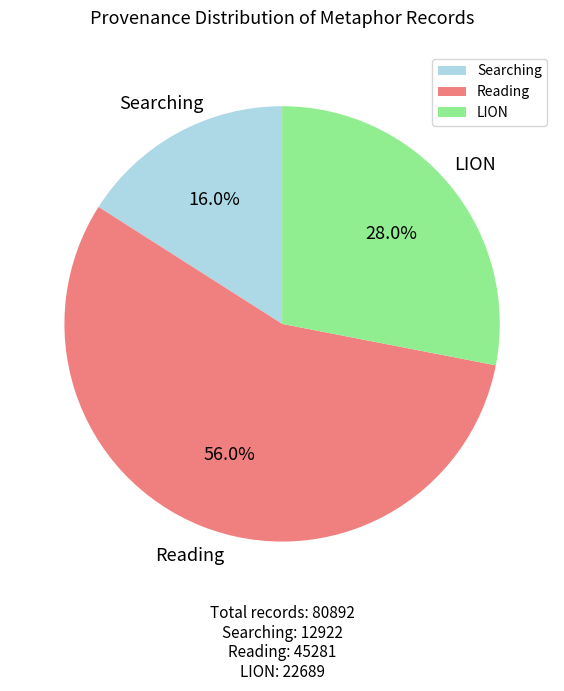

What percentage is the LION slice, to the nearest percent?

28%